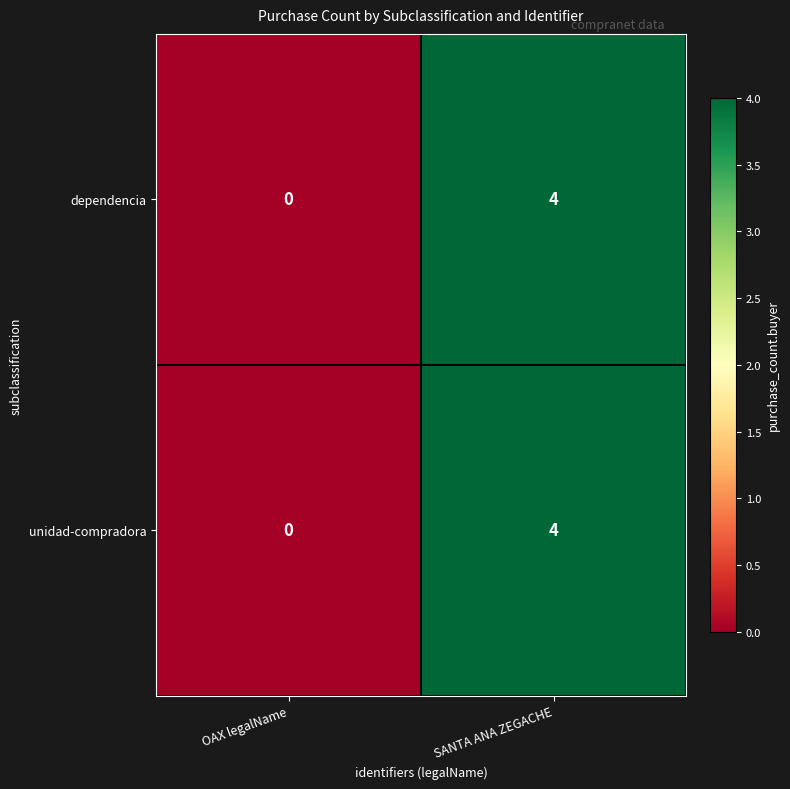

What is the sum of the dependencia values at OAX legalName and SANTA ANA ZEGACHE?

4